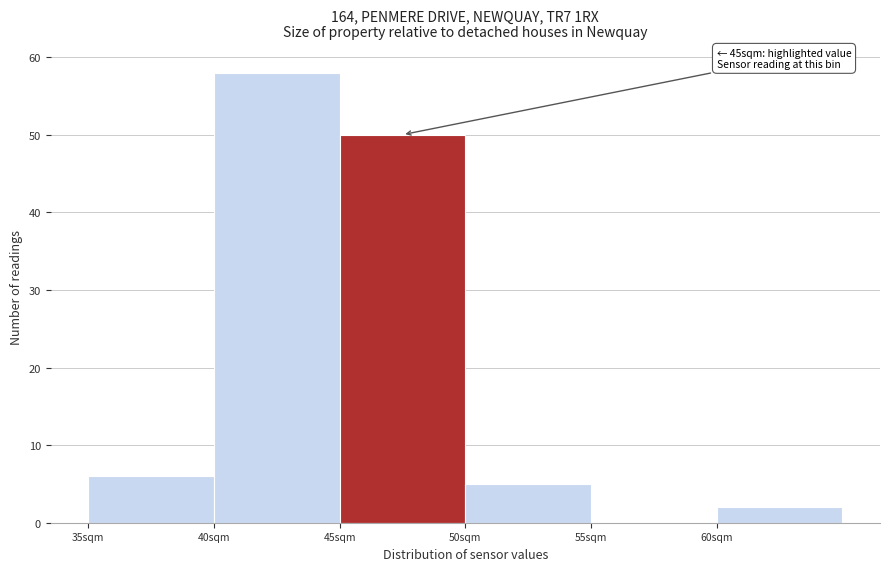

Which range on the x-axis has the tallest bar?

40 to 45